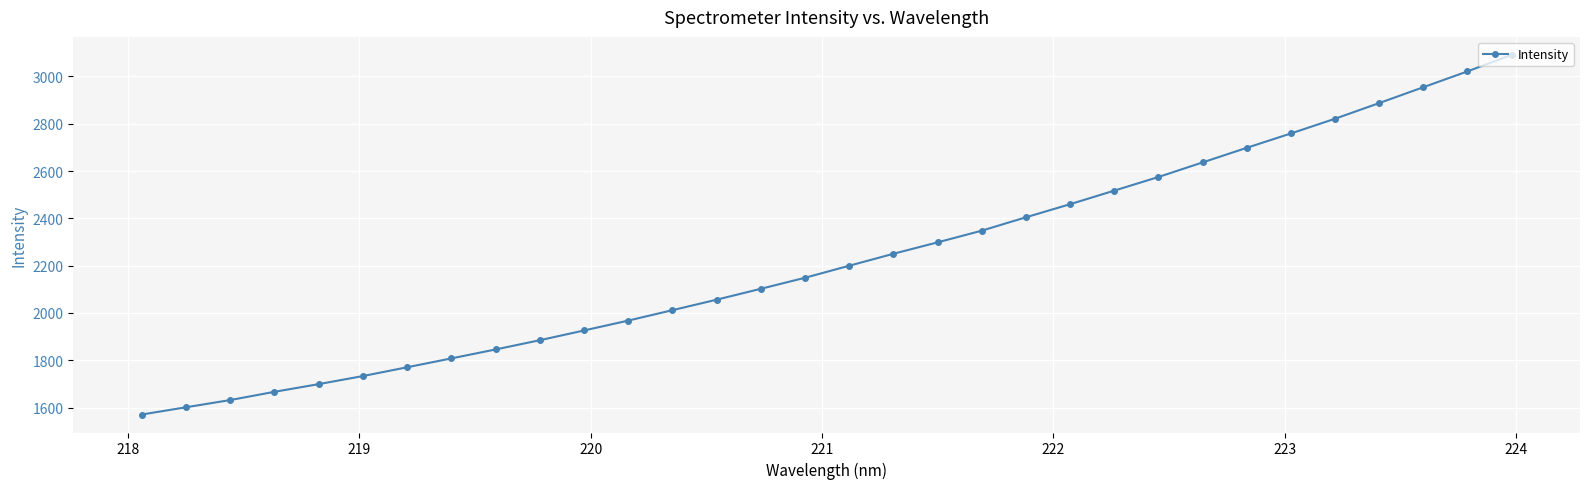

True or false: the data has more than 2 interior local peaks.

False